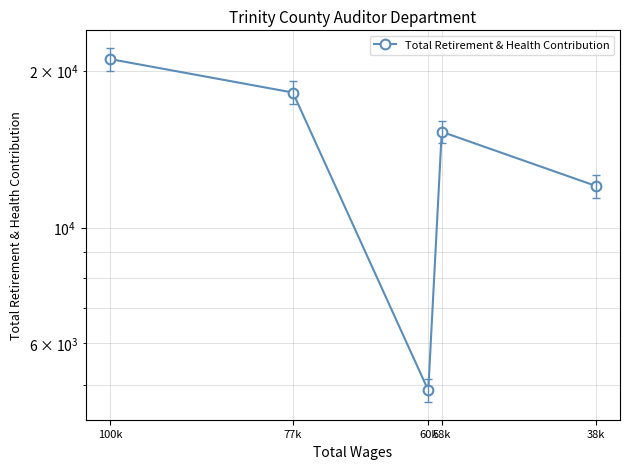

Is it true that the value at 38k is 12025?

True